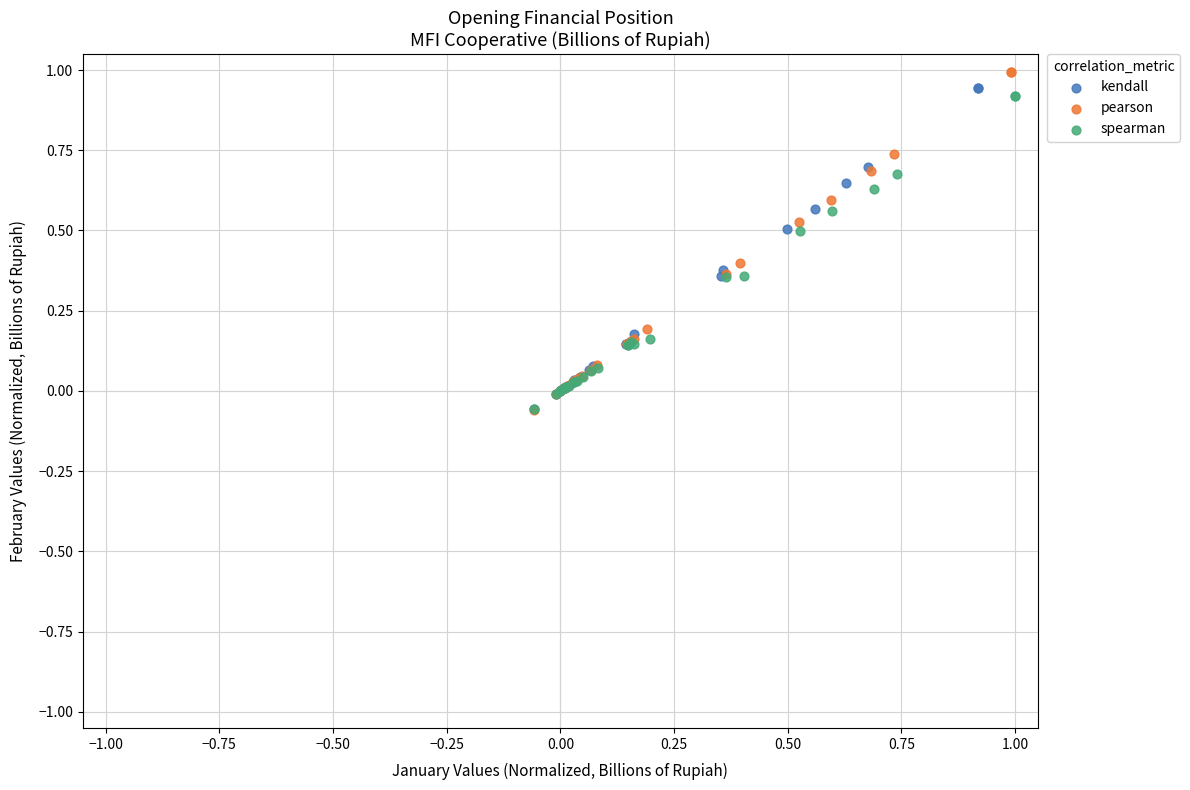

Which series contains the highest Y value?

pearson